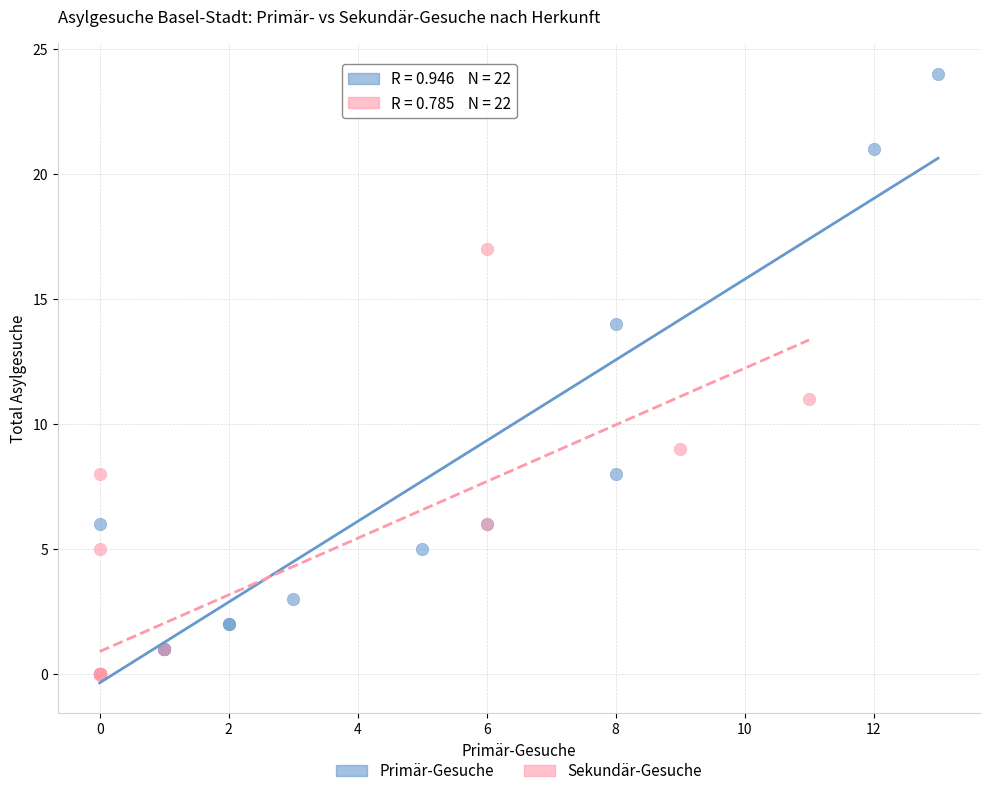

Which series contains the highest Y value?

Primär-Gesuche